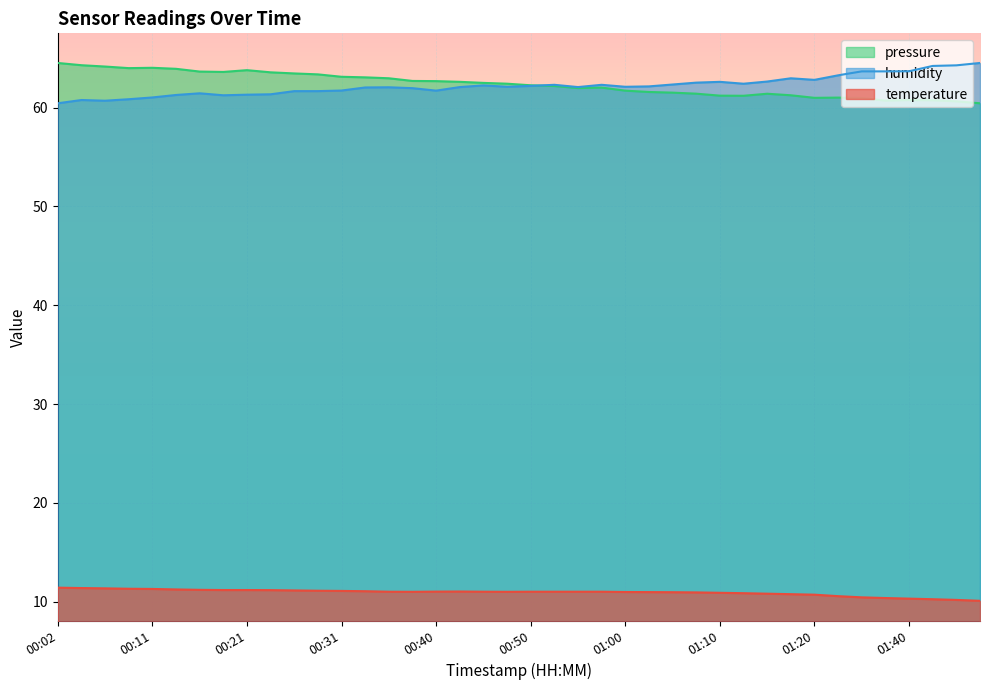

What is the difference between the second highest and minimum values in the temperature series?

1.3